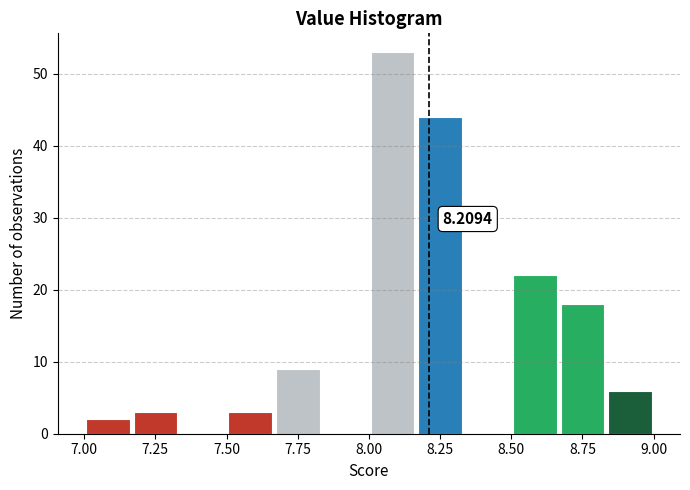

Read against the x-axis, roughly where is the centre of the tallest bar?

8.10